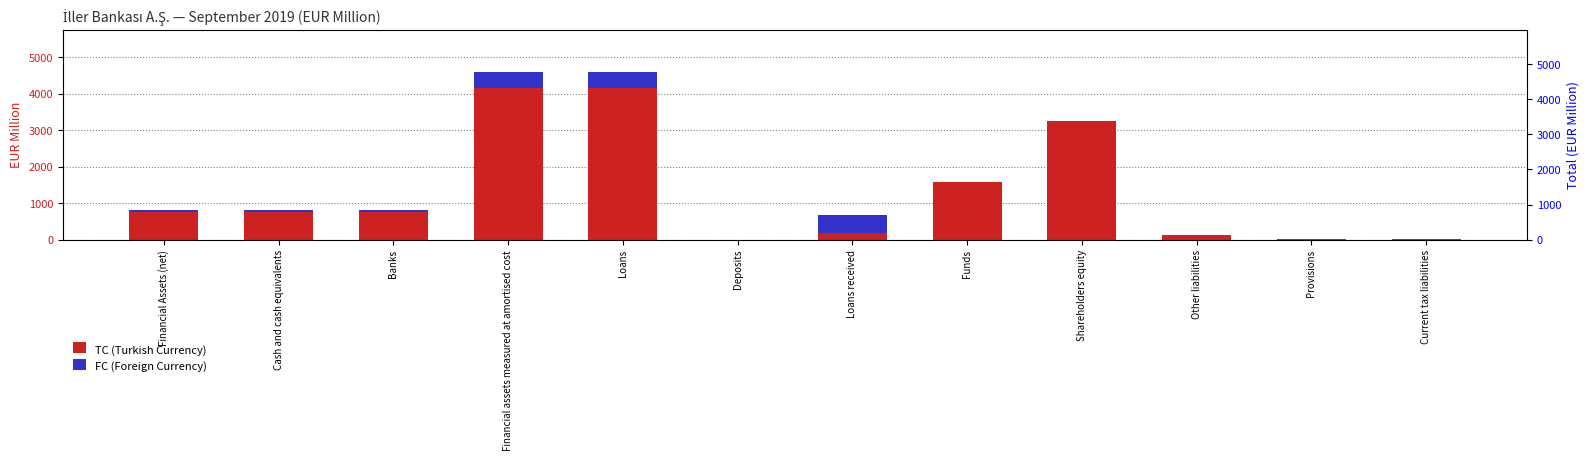

What is the maximum value for TC (Turkish Currency)?

4153.3